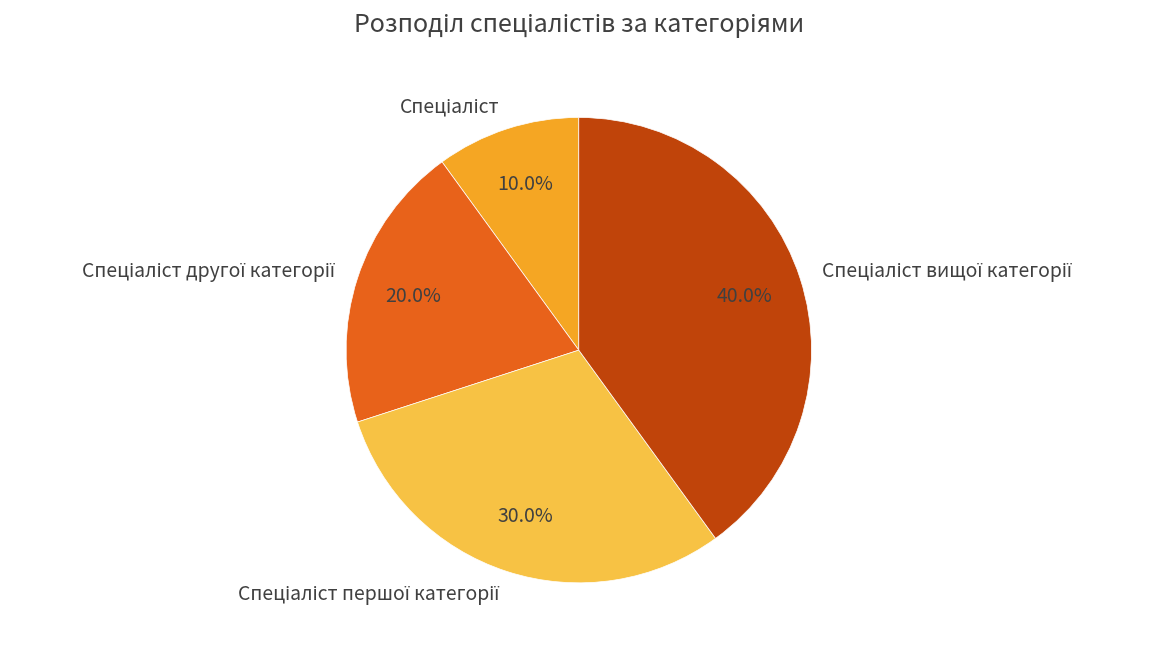

Is there any slice that represents more than half of the pie?

No